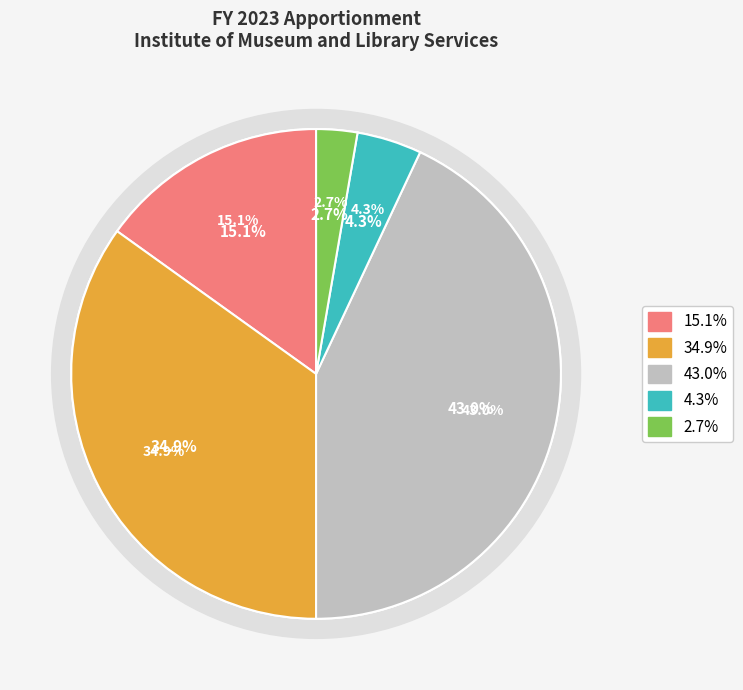

How many segments does this pie chart have?

5